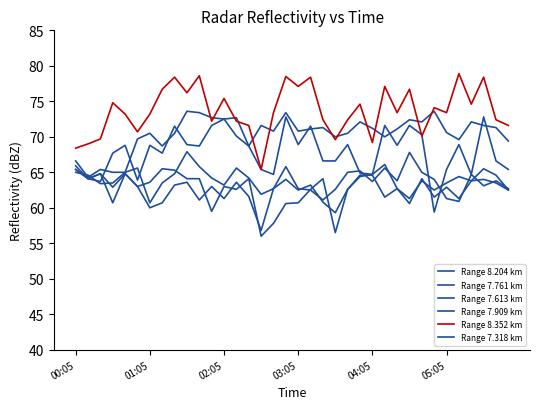

List the series in order of their peak value, highest first.

Range 8.352 km, Range 8.204 km, Range 7.909 km, Range 7.761 km, Range 7.613 km, Range 7.318 km